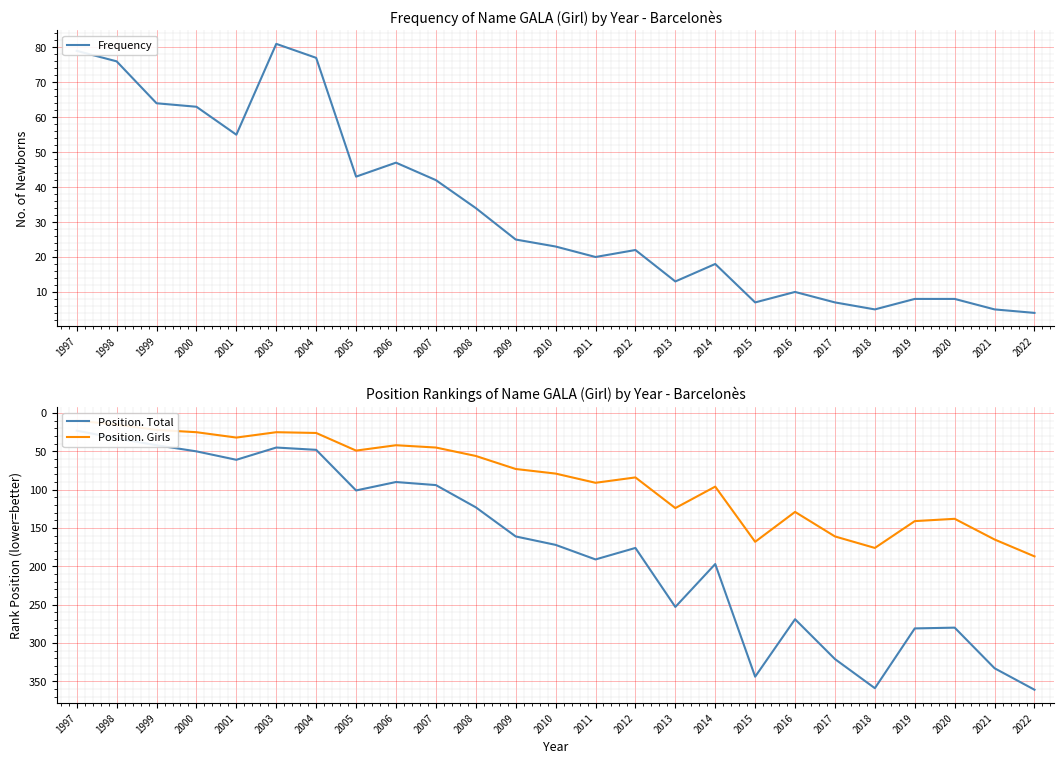

How many data points in Position. Total are above 172?

12